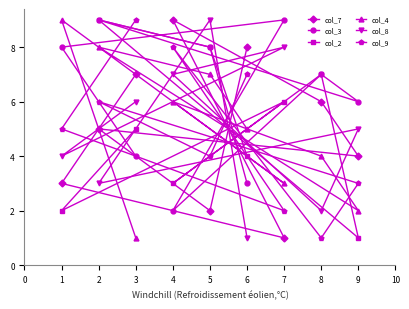

Which series has the widest spread of values?

col_7